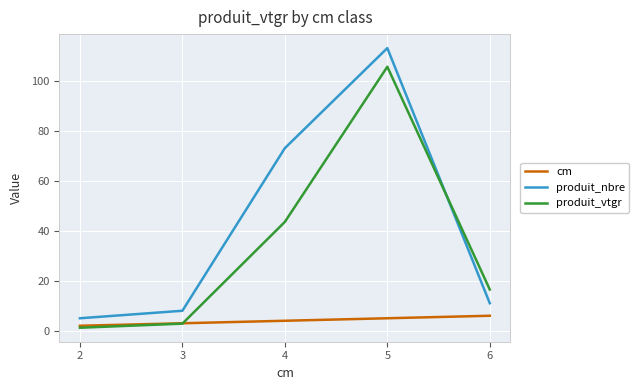

Which series changed the most between 2 and 5?

produit_nbre